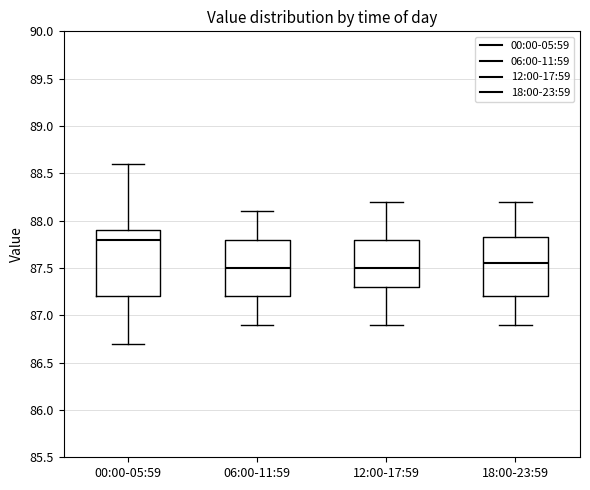

Which box is the tallest, from its lower edge to its upper edge?

00:00-05:59